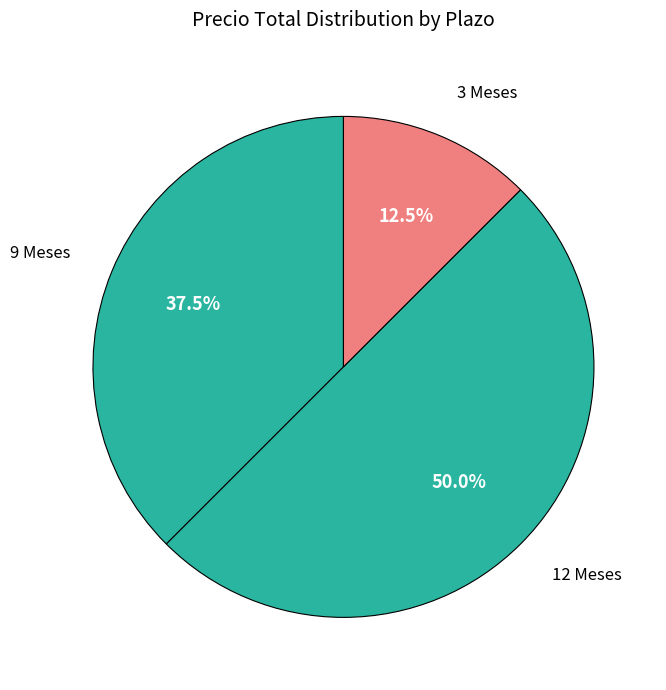

How many segments does this pie chart have?

3